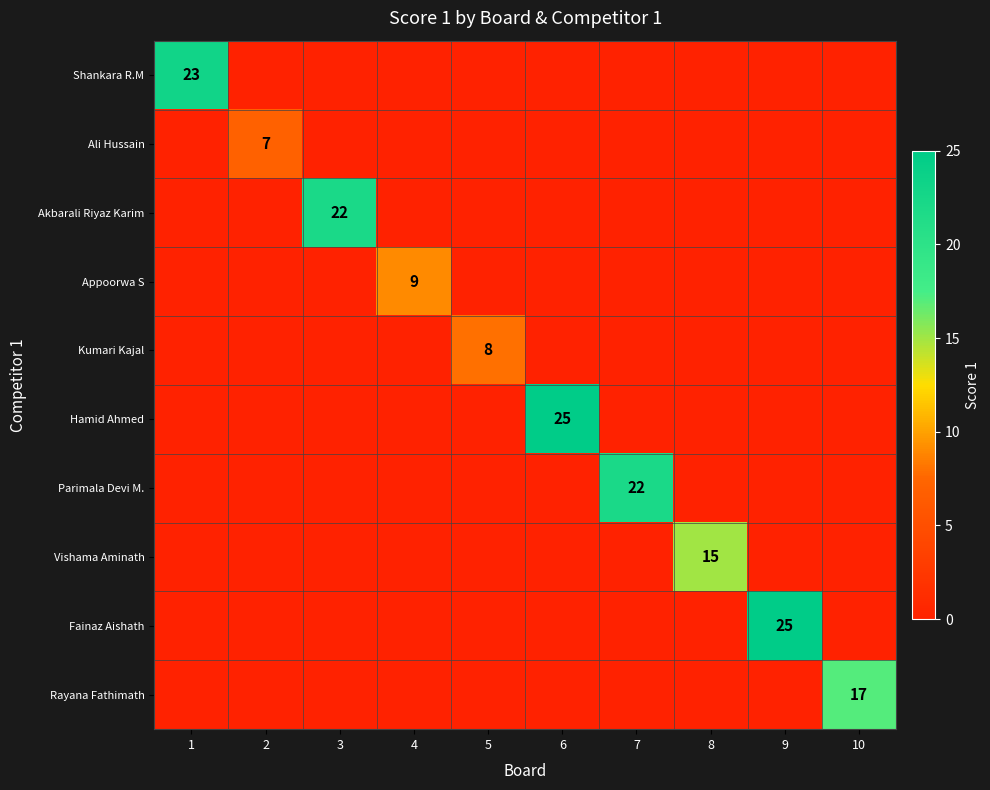

Is it true that Fainaz Aishath equals 25 at 9?

True